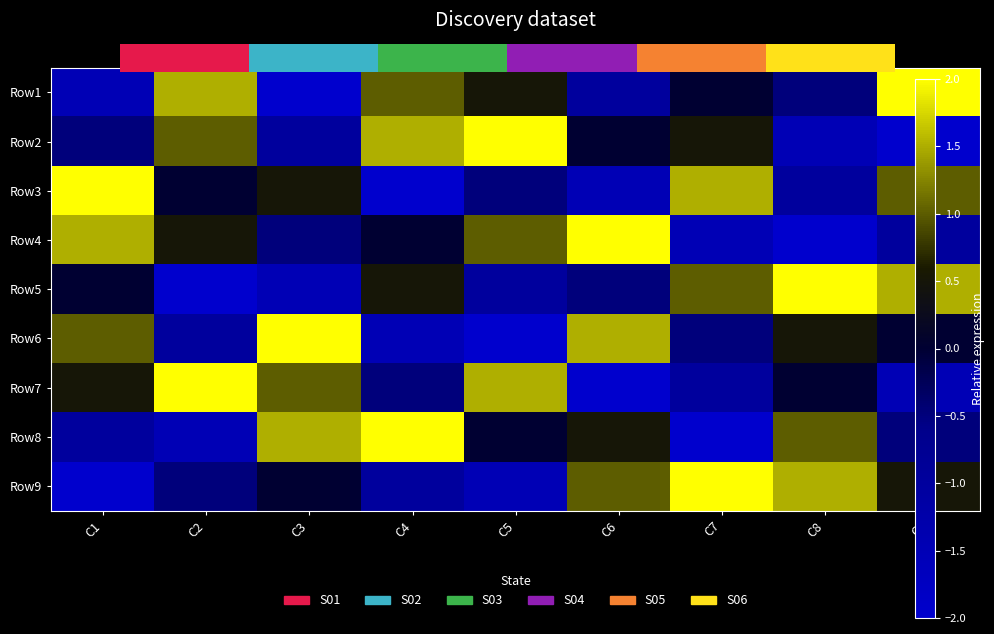

The value of Row3 at C9 is 0.7. True or false?

False